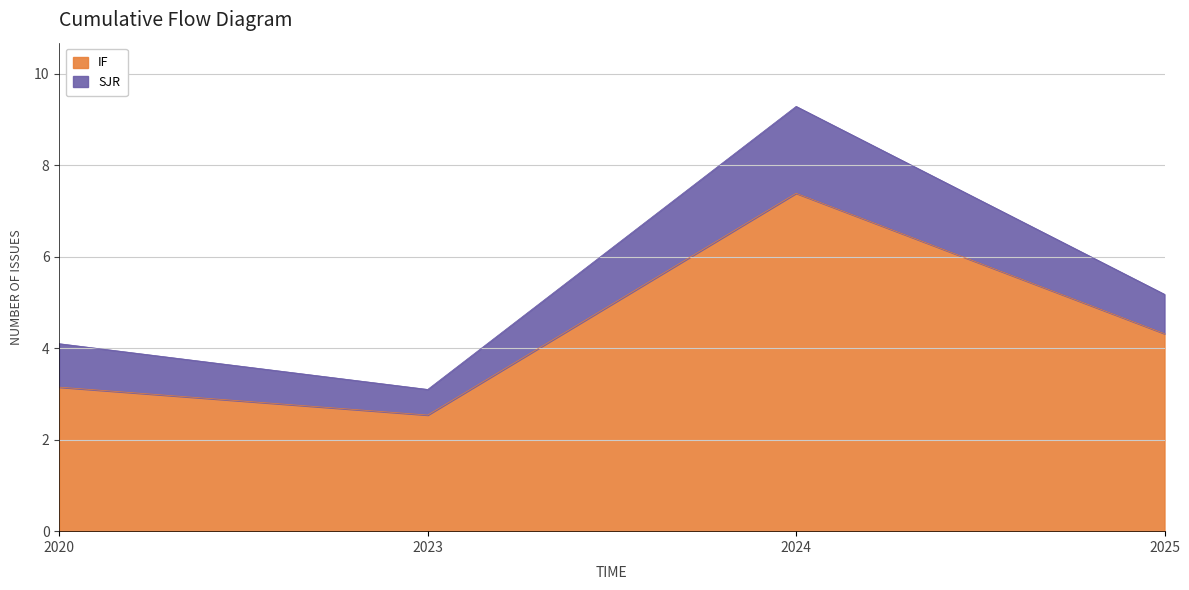

True or false: the data shows 2.5 at 2023.

True